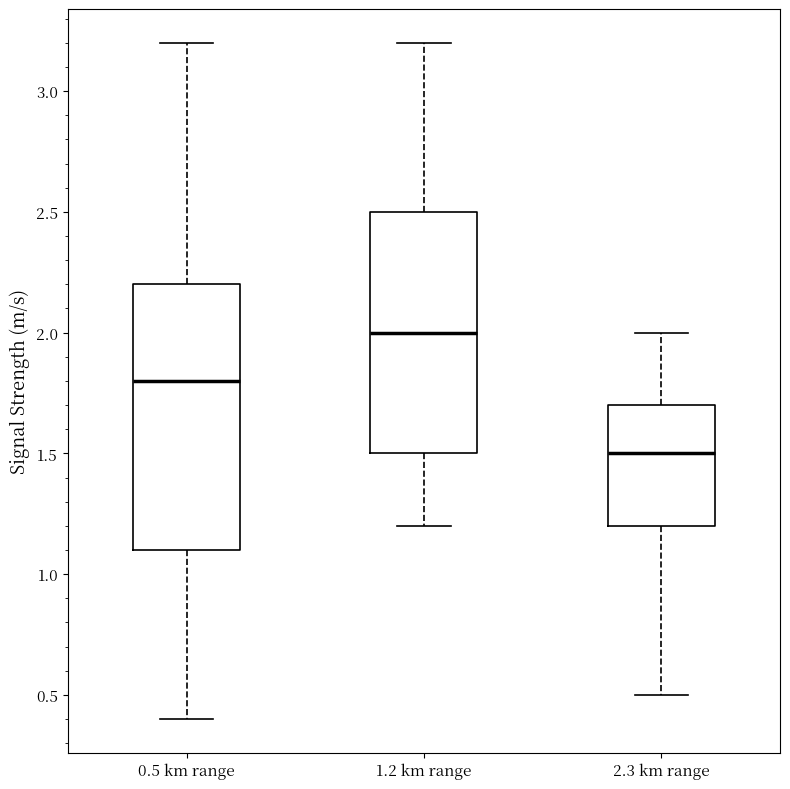

Reading left to right, transcribe this box plot: for each box, give where its median line is, the range the box spans, and where its two whiskers end, as read against the y-axis. The values are not printed on the chart, so give them approximately, as read against the axis.

0.5 km range: median 1.8, box 1.1 to 2.2, whiskers 0.4 to 3.2
1.2 km range: median 2.0, box 1.5 to 2.5, whiskers 1.2 to 3.2
2.3 km range: median 1.5, box 1.2 to 1.7, whiskers 0.5 to 2.0